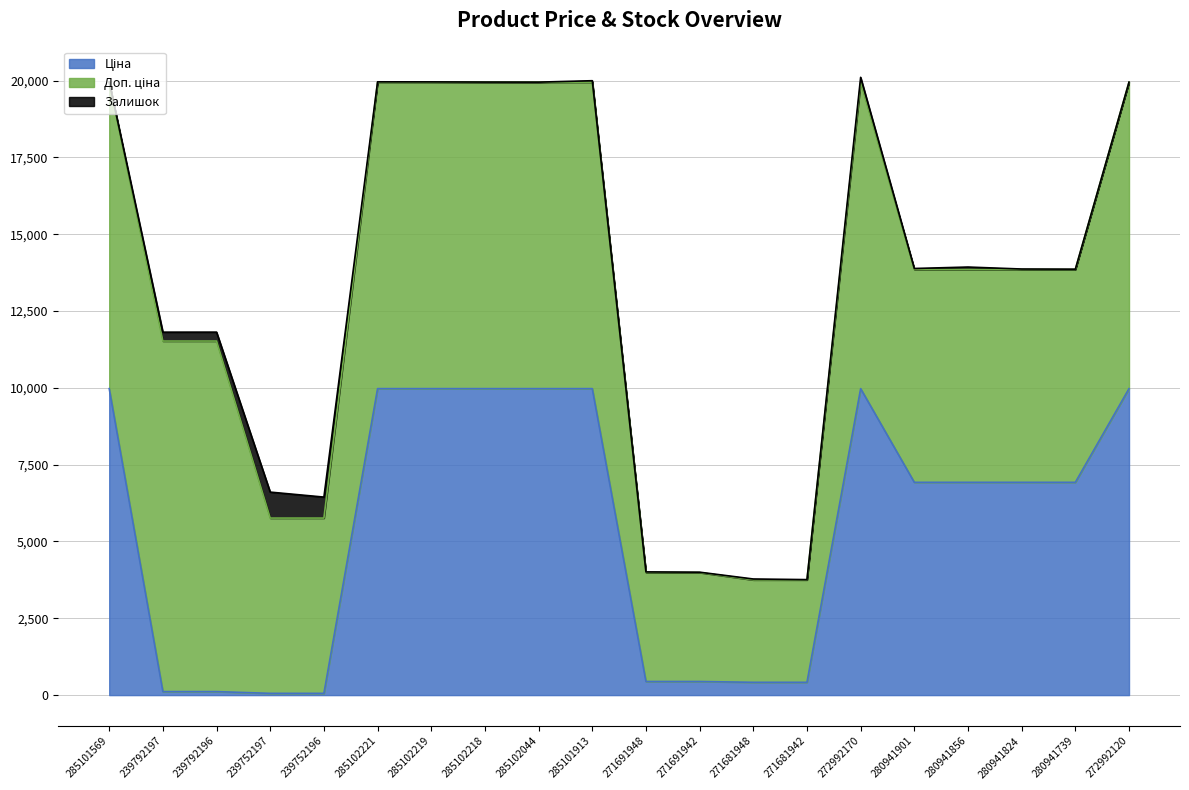

Reading right to left, extract all data points from this chart.

Ціна: 272992120=9975.0	280941739=6925.7	280941824=6925.7	280941856=6925.7	280941901=6925.7	272992170=9975.0	271681942=416.6	271681948=416.6	271691942=443.1	271691948=443.1	285101913=9975.0	285102044=9975.0	285102218=9975.0	285102219=9975.0	285102221=9975.0	239752196=57.0	239752197=57.0	239792196=114.1	239792197=114.1	285101569=9975.0
Доп. ціна: 272992120=9975.0	280941739=6925.7	280941824=6925.7	280941856=6925.7	280941901=6925.7	272992170=9975.0	271681942=3332.5	271681948=3332.5	271691942=3545.0	271691948=3545.0	285101913=9975.0	285102044=9975.0	285102218=9975.0	285102219=9975.0	285102221=9975.0	239752196=5705.0	239752197=5705.0	239792196=11410.0	239792197=11410.0	285101569=9975.0
Залишок: 272992120=1.0	280941739=12.0	280941824=17.0	280941856=81.0	280941901=34.0	272992170=157.0	271681942=10.0	271681948=30.0	271691942=13.0	271691948=22.0	285101913=47.0	285102044=1.0	285102218=3.0	285102219=9.0	285102221=11.0	239752196=683.0	239752197=845.0	239792196=290.0	239792197=289.0	285101569=7.0